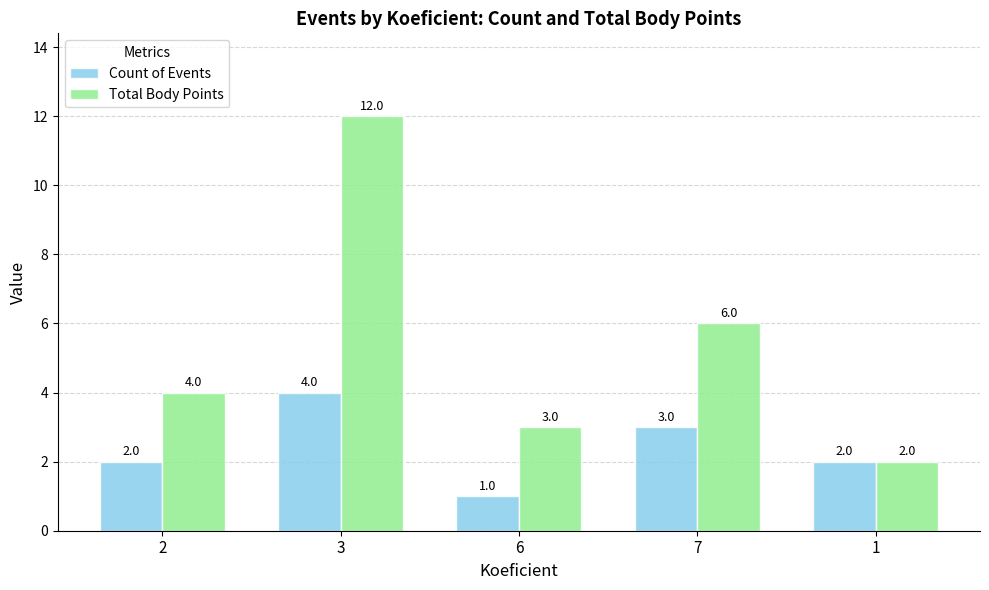

How many groups of bars are there?

5